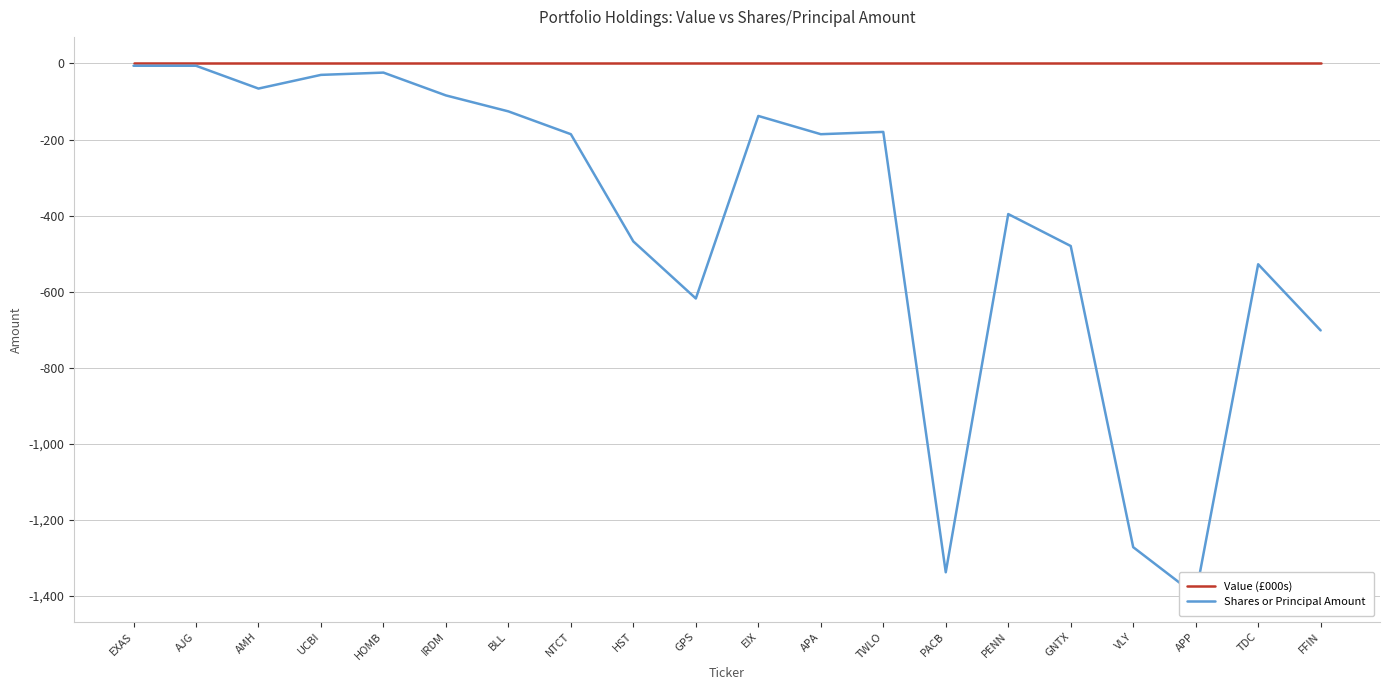

At how many categories does at least one series exceed -395?

20